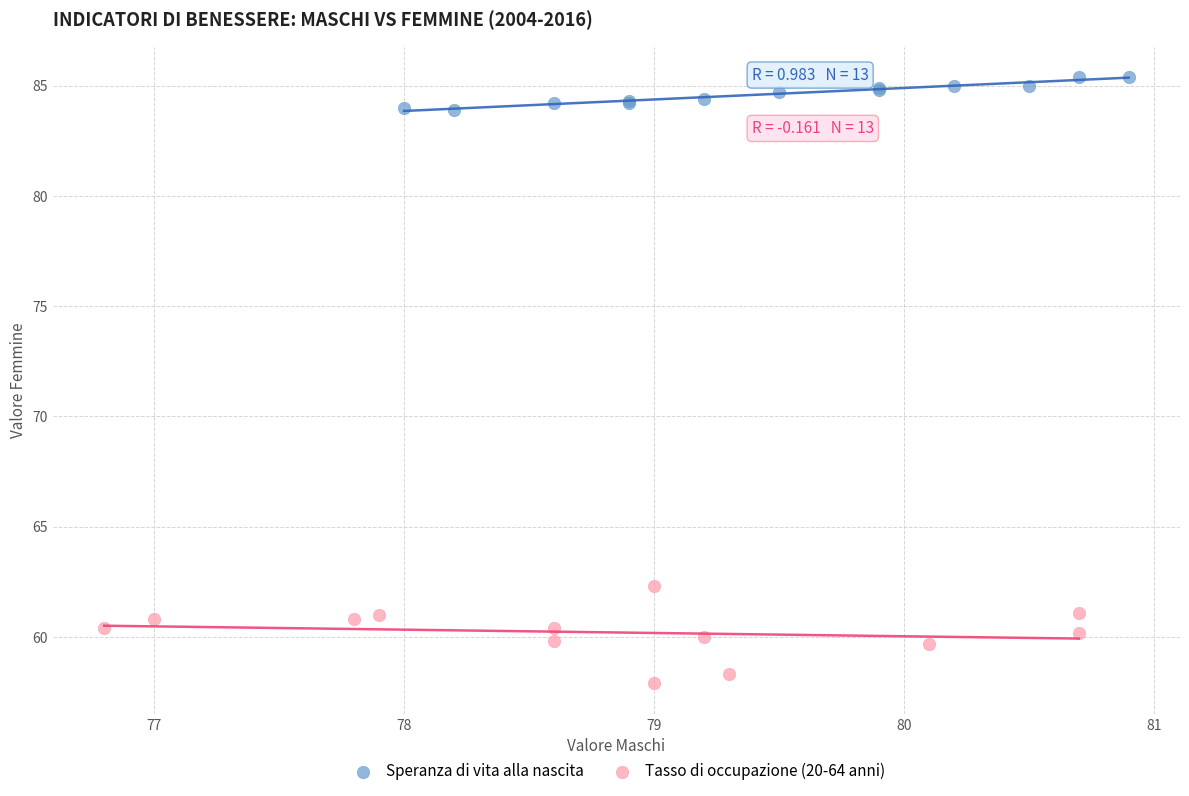

Which series contains the highest Y value?

Speranza di vita alla nascita